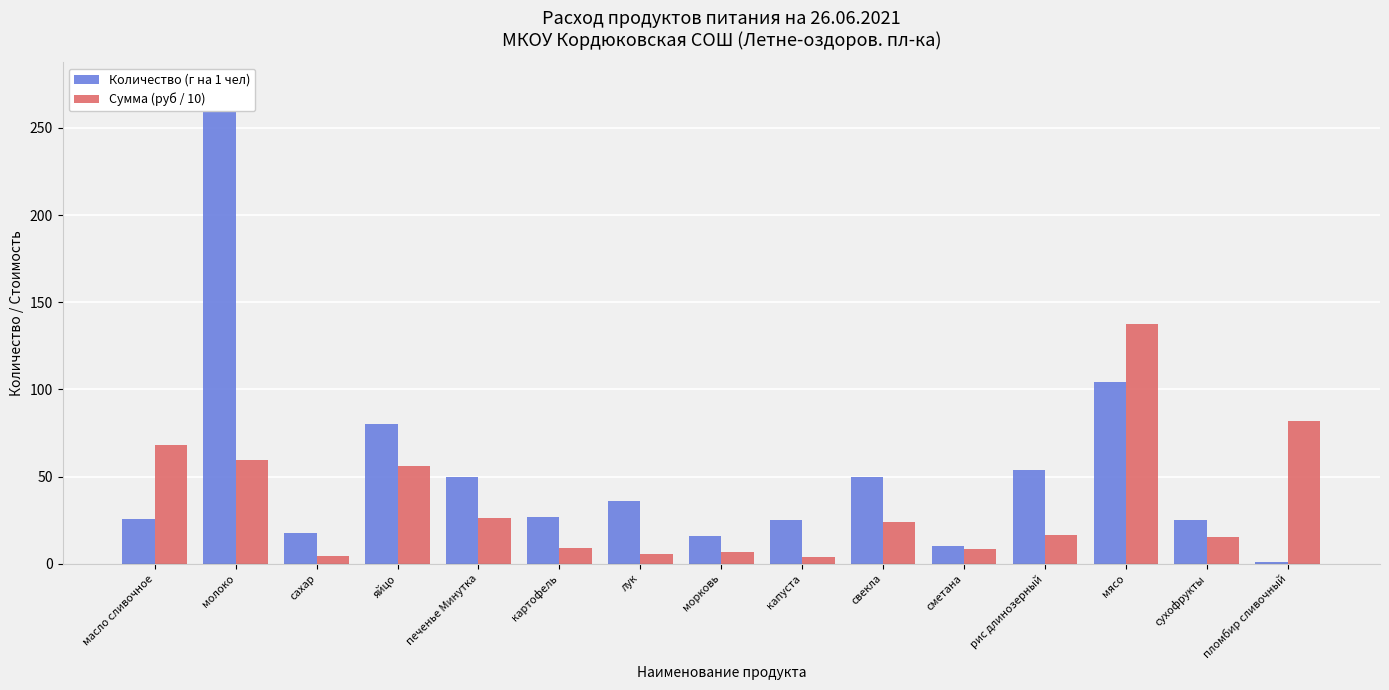

How many data points in Сумма (руб / 10) are above 16?

8